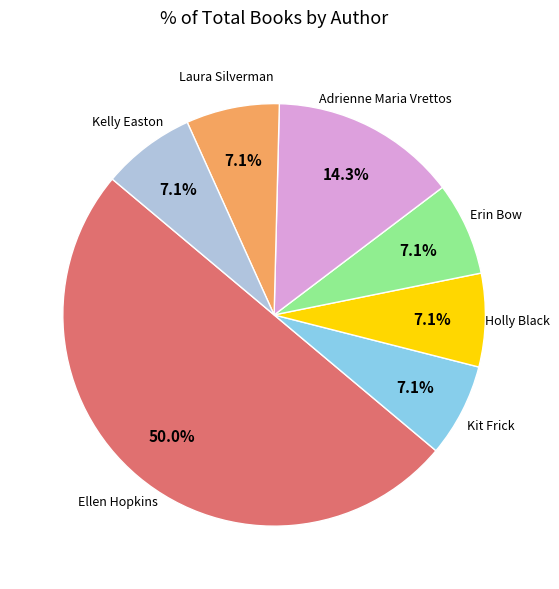

To the nearest percent, what is the difference between the largest and smallest slice percentages?

43%